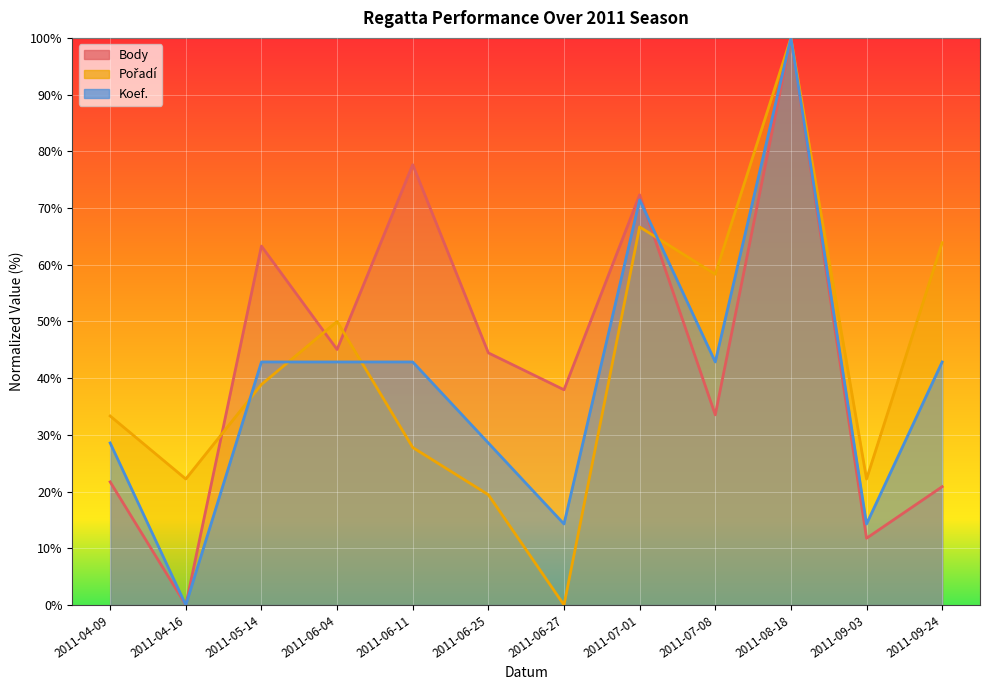

What is the difference between the maximum and minimum values in the Pořadí series?

100.0